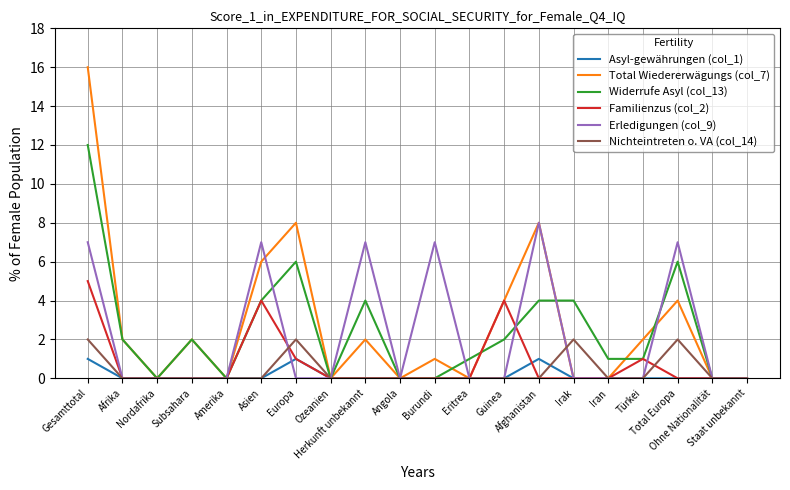

What is the maximum value shown in the chart?

16